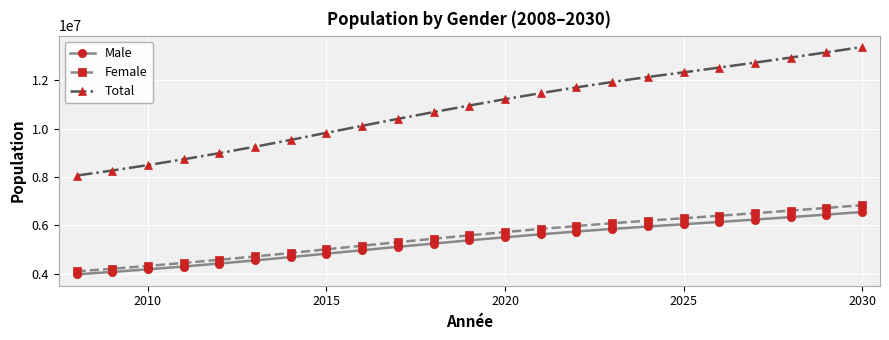

How many series are shown in this chart?

3